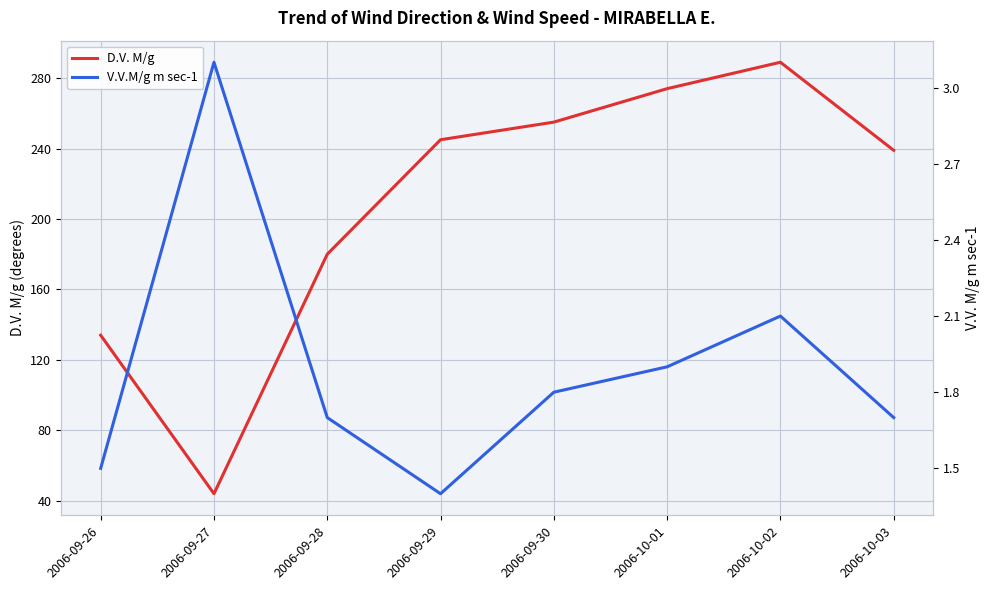

Reading left to right, transcribe all the data shown in this chart.

D.V. M/g: 2006-09-26=134.0	2006-09-27=44.0	2006-09-28=180.0	2006-09-29=245.0	2006-09-30=255.0	2006-10-01=274.0	2006-10-02=289.0	2006-10-03=239.0
V.V.M/g m sec-1: 2006-09-26=1.5	2006-09-27=3.1	2006-09-28=1.7	2006-09-29=1.4	2006-09-30=1.8	2006-10-01=1.9	2006-10-02=2.1	2006-10-03=1.7